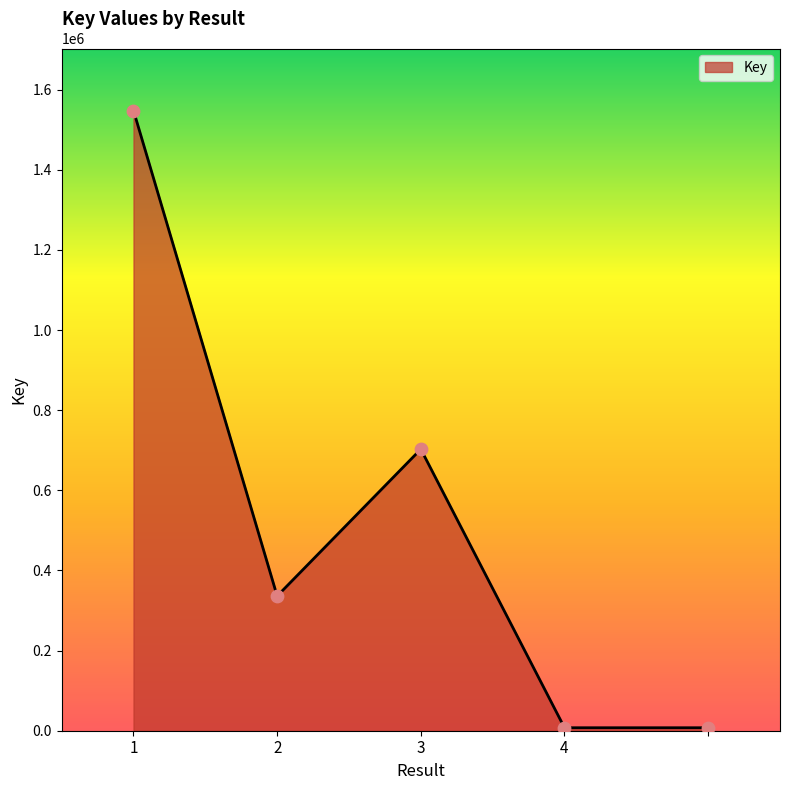

True or false: the data has more than 2 interior local peaks.

False